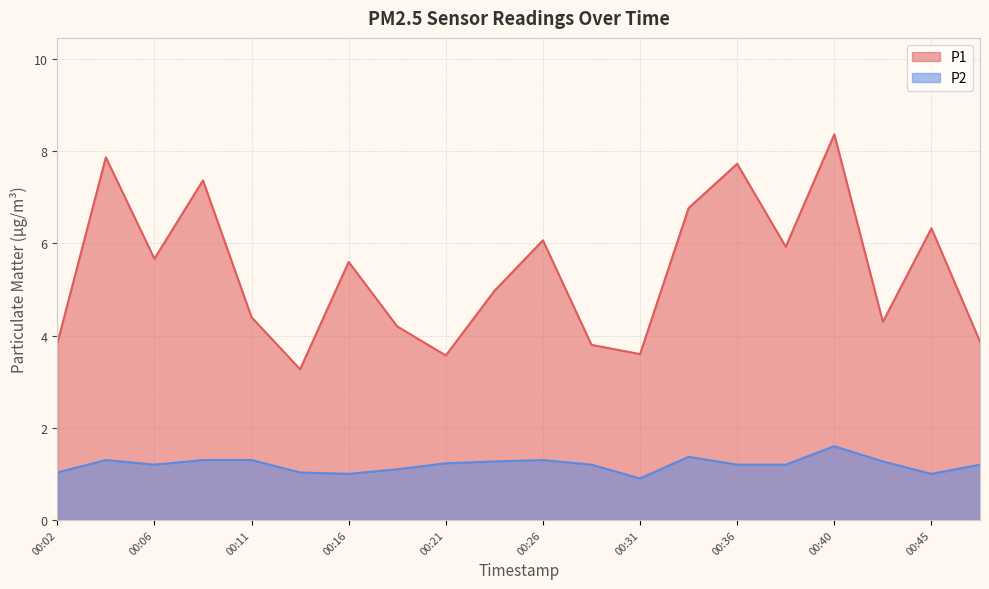

What is the difference between the second highest and minimum values in the P1 series?

4.6